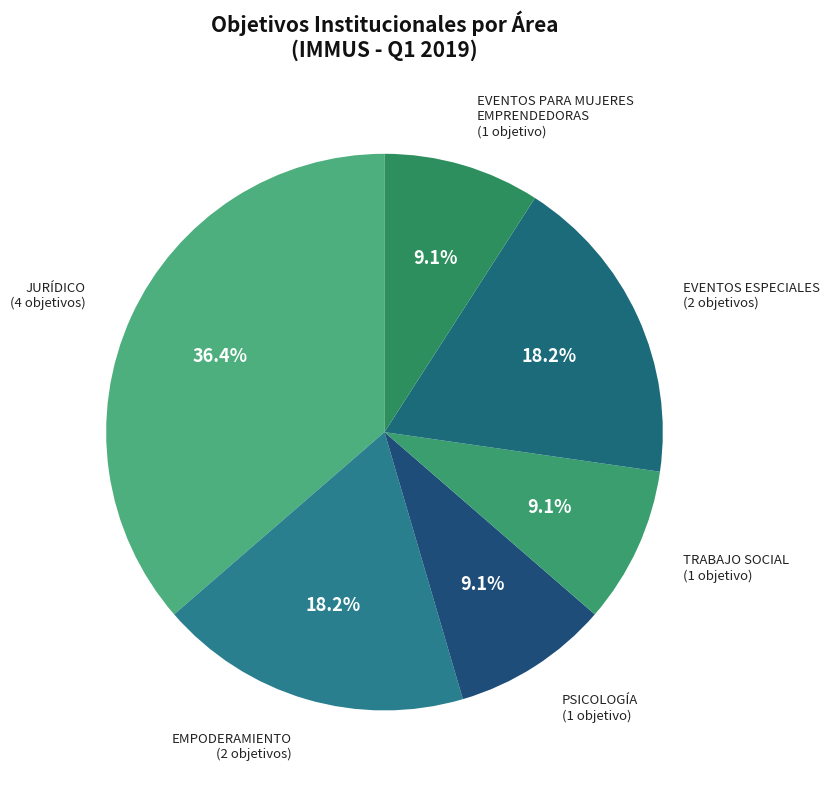

Is it true that TRABAJO SOCIAL is 9% of the pie?

True